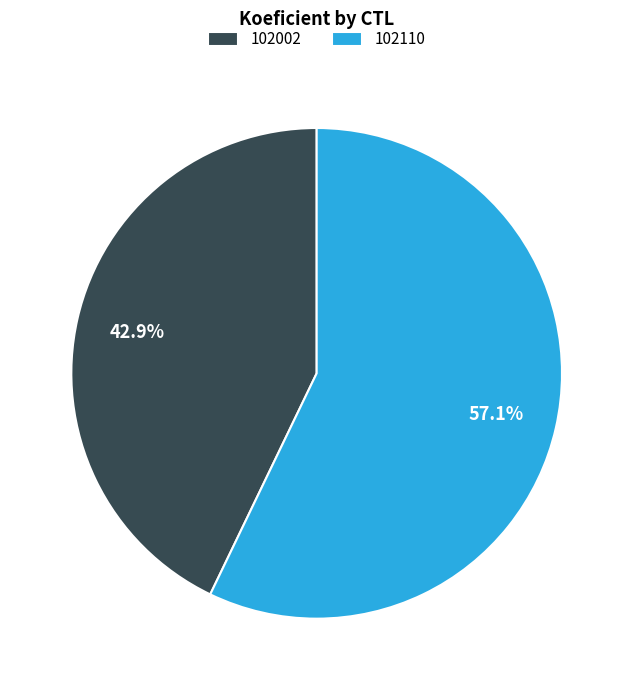

To the nearest percent, what portion does 102110 represent?

57%